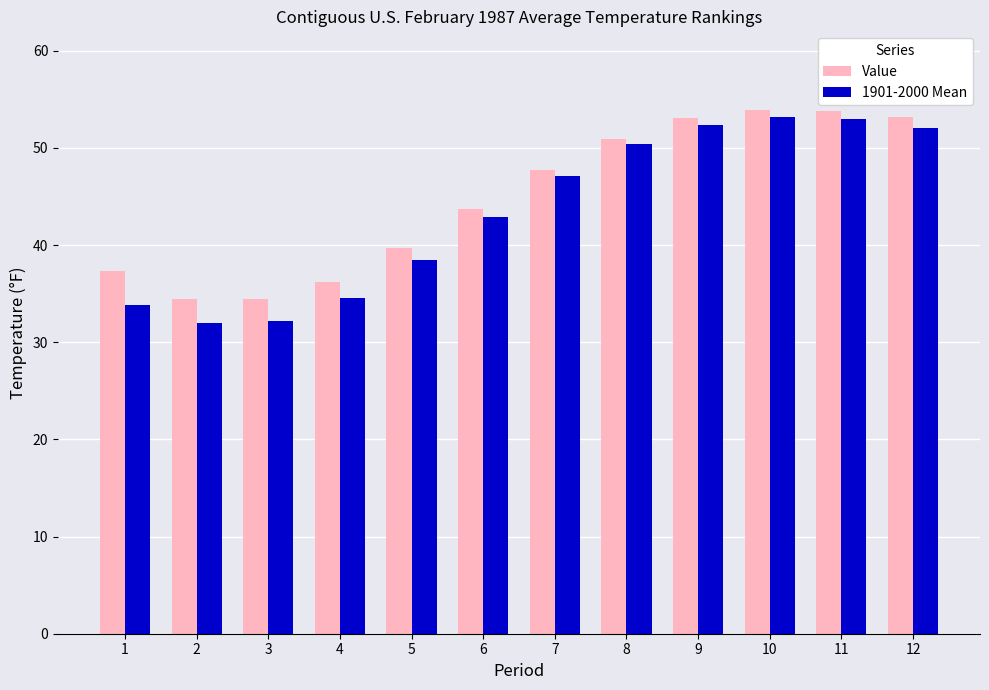

What is the difference between the highest and lowest values at 1?

3.6